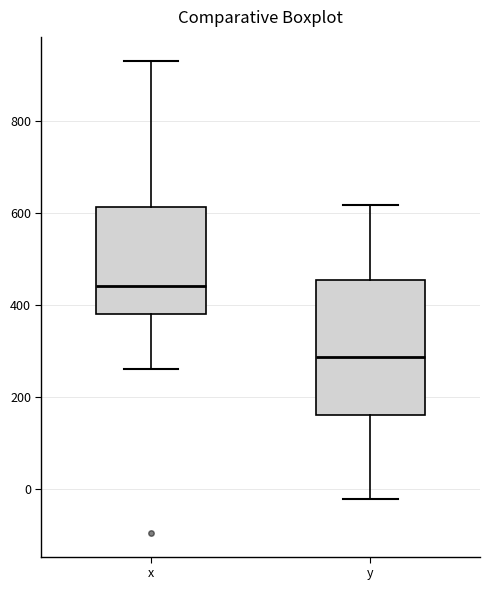

Reading left to right, read every box against the y-axis: the position of its median line, the range the box covers, and the ends of its whiskers. The values are not printed on the chart, so give them approximately, as read against the axis.

x: median 440, box 380 to 620, whiskers 260 to 940
y: median 280, box 160 to 460, whiskers -20 to 620